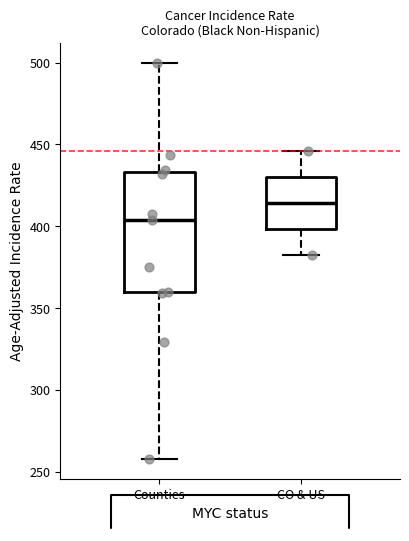

Reading left to right, transcribe this box plot: for each box, give where its median line is, the range the box spans, and where its two whiskers end, as read against the y-axis. The values are not printed on the chart, so give them approximately, as read against the axis.

Counties: median 405, box 360 to 435, whiskers 260 to 500
CO & US: median 415, box 400 to 430, whiskers 380 to 445